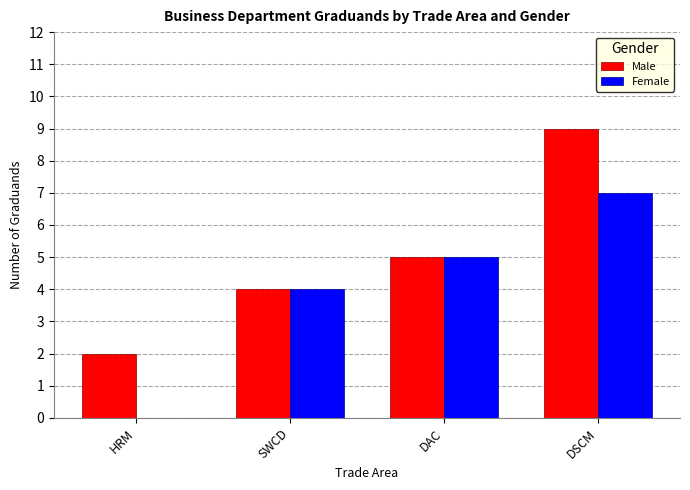

Between HRM and SWCD, which series saw the biggest shift?

Female